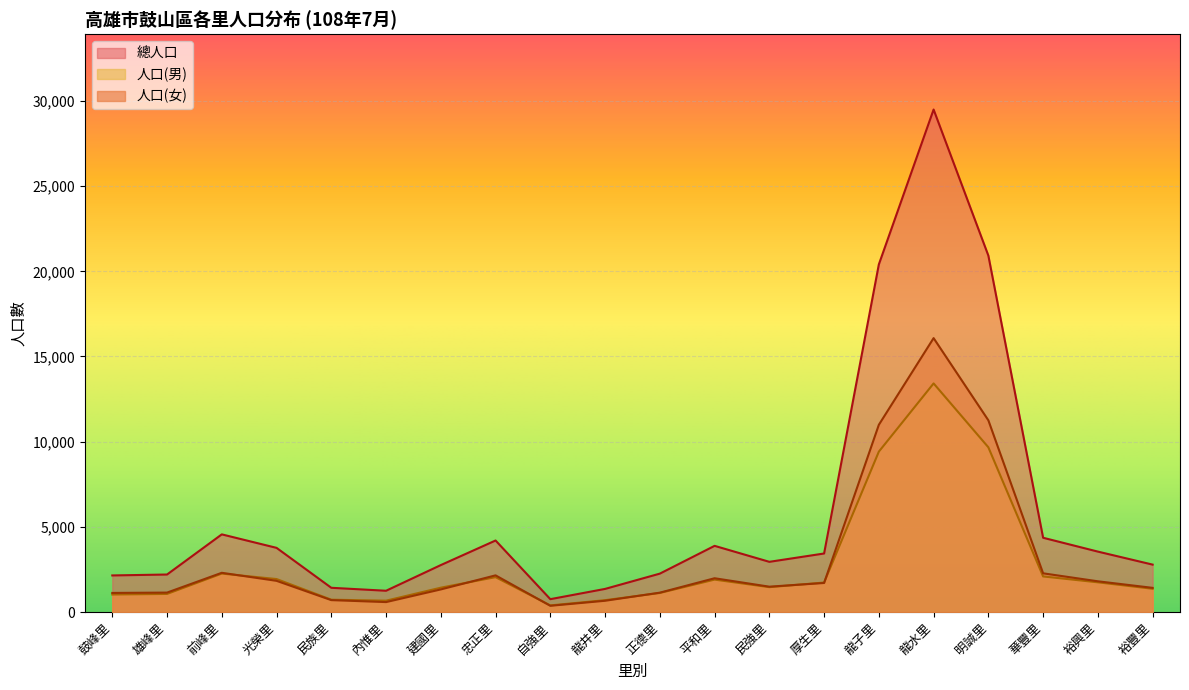

Reading left to right, transcribe all the data shown in this chart.

總人口: 鼓峰里=2147	雄峰里=2201	前峰里=4558	光榮里=3766	民族里=1422	內惟里=1248	建國里=2755	忠正里=4198	自強里=754	龍井里=1356	正德里=2253	平和里=3884	民強里=2946	厚生里=3435	龍子里=20406	龍水里=29497	明誠里=20922	華豐里=4359	裕興里=3546	裕豐里=2782
人口(男): 鼓峰里=1027	雄峰里=1061	前峰里=2256	光榮里=1935	民族里=723	內惟里=665	建國里=1428	忠正里=2046	自強里=388	龍井里=695	正德里=1117	平和里=1902	民強里=1459	厚生里=1730	龍子里=9415	龍水里=13419	明誠里=9669	華豐里=2088	裕興里=1743	裕豐里=1364
人口(女): 鼓峰里=1120	雄峰里=1140	前峰里=2302	光榮里=1831	民族里=699	內惟里=583	建國里=1327	忠正里=2152	自強里=366	龍井里=661	正德里=1136	平和里=1982	民強里=1487	厚生里=1705	龍子里=10991	龍水里=16078	明誠里=11253	華豐里=2271	裕興里=1803	裕豐里=1418